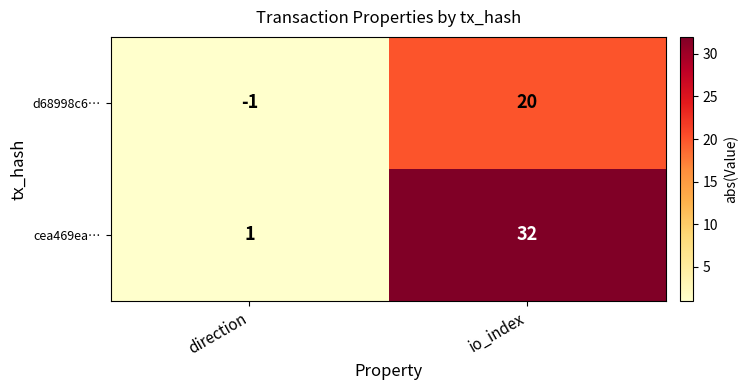

What is the total value across all series at direction?

0